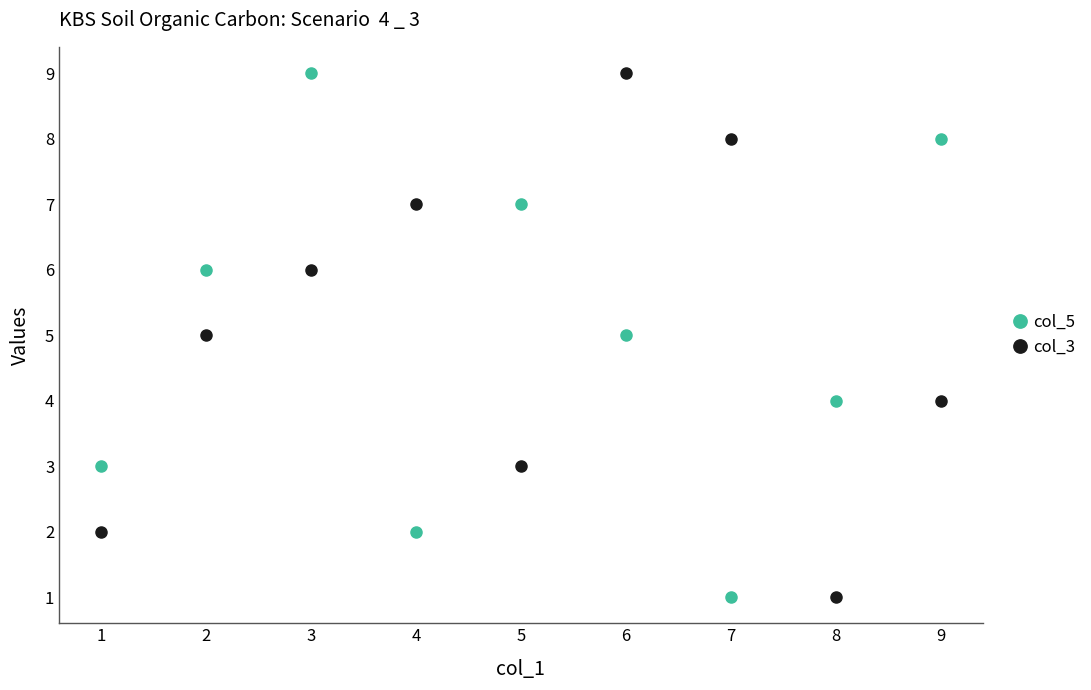

Is this an area chart (filled region under the line)?

No